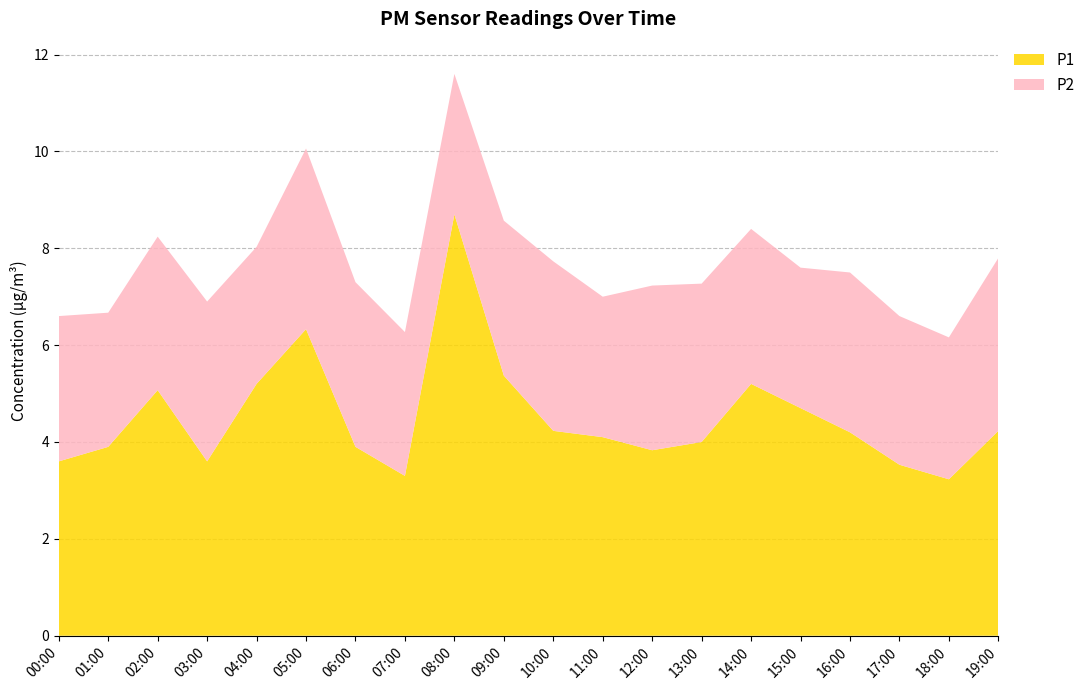

Reading left to right, transcribe all the data shown in this chart.

P1: 00:00=3.6	01:00=3.9	02:00=5.1	03:00=3.6	04:00=5.2	05:00=6.3	06:00=3.9	07:00=3.3	08:00=8.7	09:00=5.4	10:00=4.2	11:00=4.1	12:00=3.8	13:00=4.0	14:00=5.2	15:00=4.7	16:00=4.2	17:00=3.5	18:00=3.2	19:00=4.2
P2: 00:00=3.0	01:00=2.8	02:00=3.2	03:00=3.3	04:00=2.8	05:00=3.7	06:00=3.4	07:00=3.0	08:00=2.9	09:00=3.2	10:00=3.5	11:00=2.9	12:00=3.4	13:00=3.3	14:00=3.2	15:00=2.9	16:00=3.3	17:00=3.1	18:00=2.9	19:00=3.6